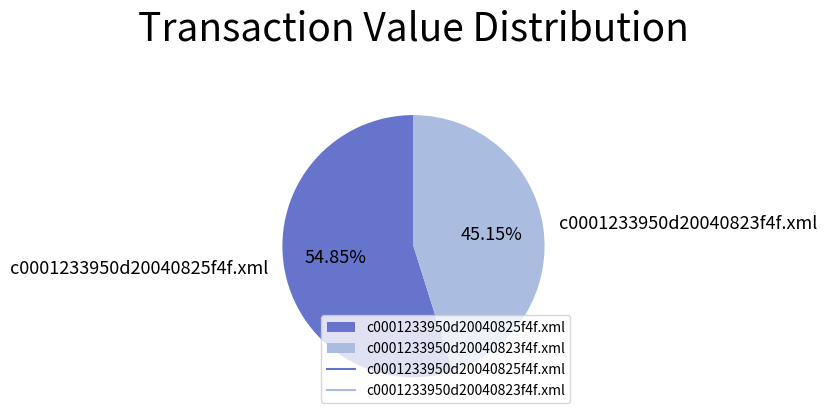

How many slices are in this pie chart?

2